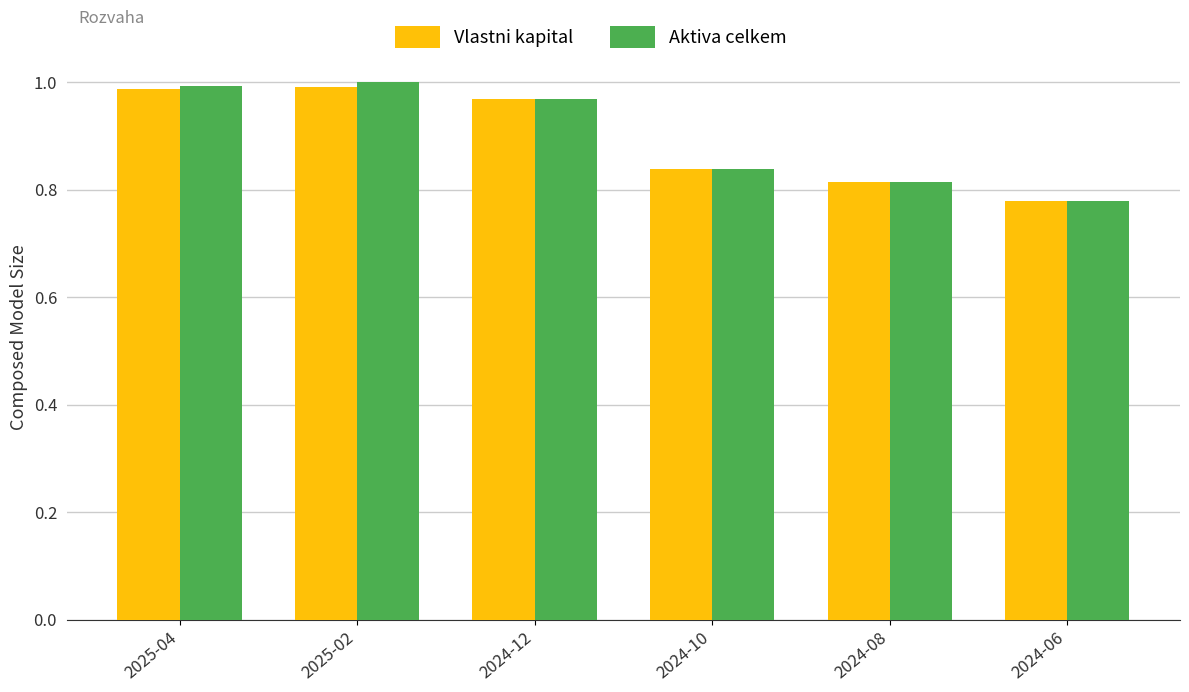

What is the difference between the second highest and second lowest values in the Aktiva celkem series?

0.2